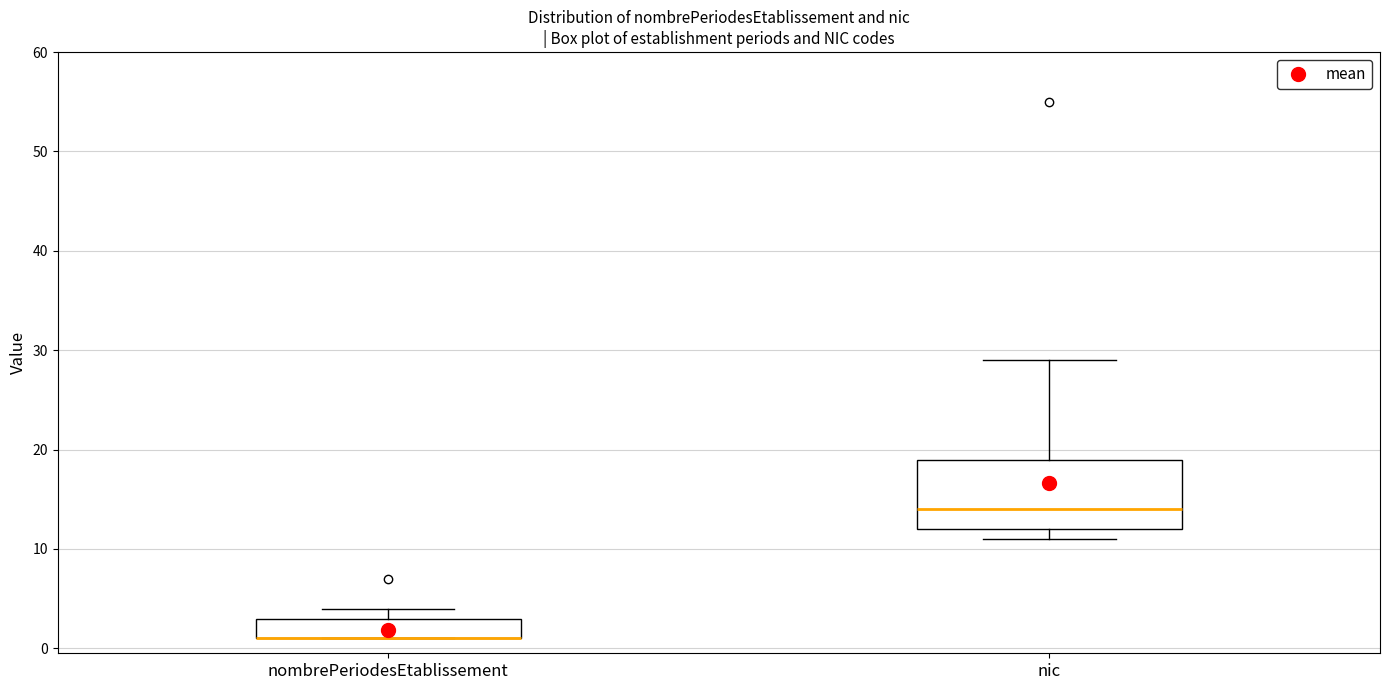

Reading left to right, read every box against the y-axis: the position of its median line, the range the box covers, and the ends of its whiskers. The values are not printed on the chart, so give them approximately, as read against the axis.

nombrePeriodesEtablissement: median 1 (drawn on the box's lower edge), box 1 to 3, whiskers 1 to 4
nic: median 14, box 12 to 19, whiskers 11 to 29